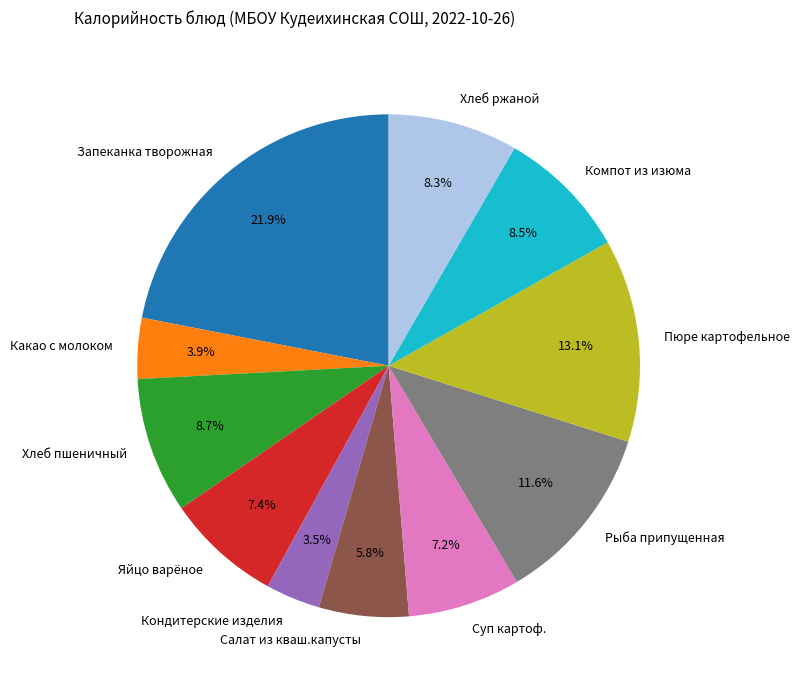

Approximately how many times larger is the value at Яйцо варёное compared to Кондитерские изделия?

2.1